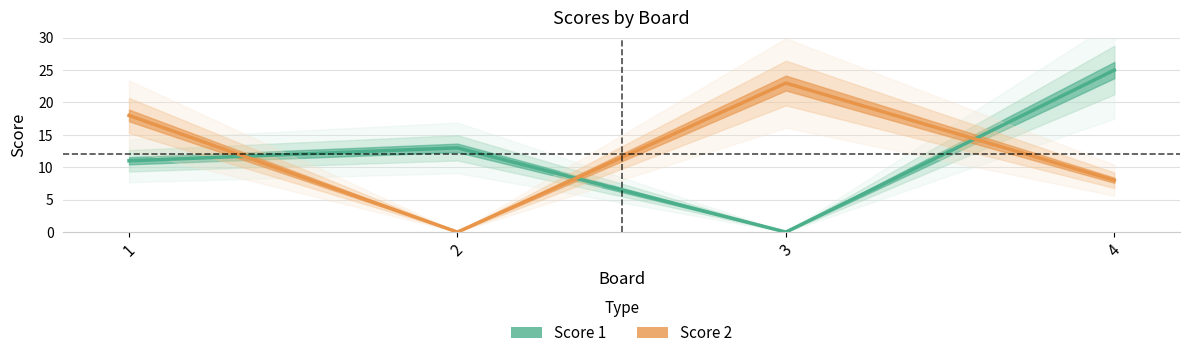

How many lines are shown in the chart?

2